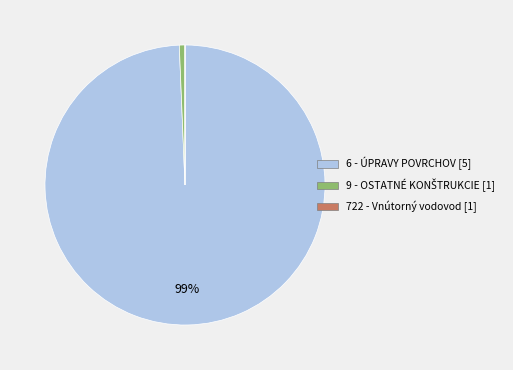

To the nearest percent, what is the average slice percentage?

33%